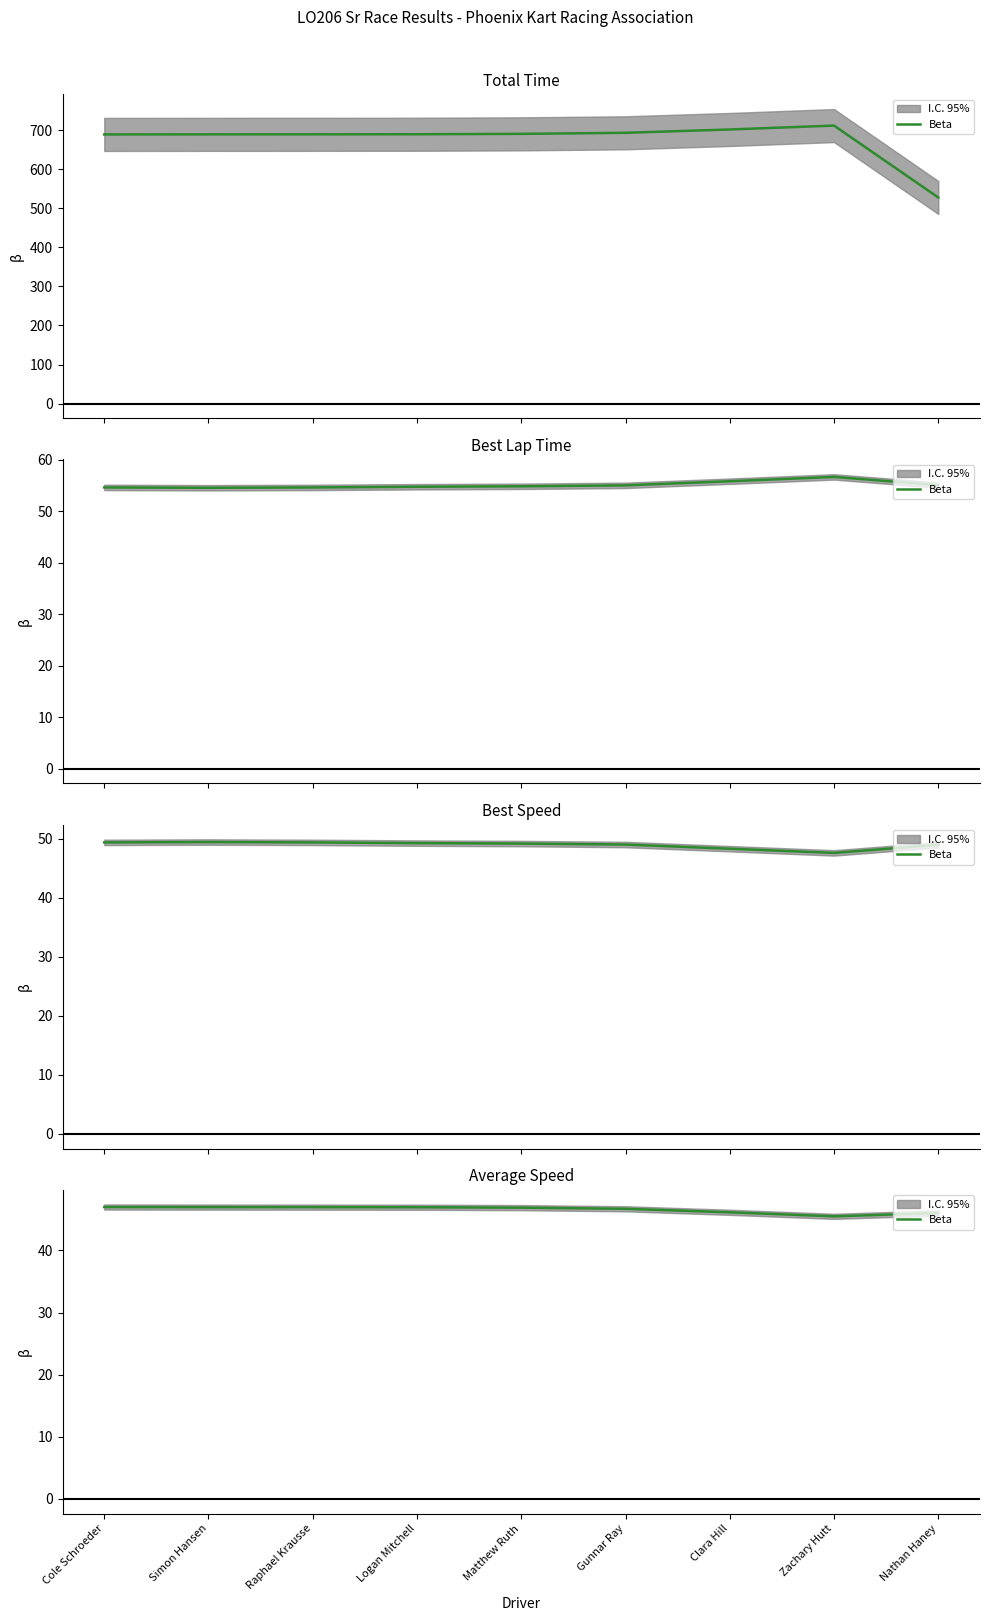

List the labels in order of value, largest first.

Cole Schroeder, Simon Hansen, Raphael Krausse, Logan Mitchell, Matthew Ruth, Gunnar Ray, Clara Hill, Nathan Haney, Zachary Hutt